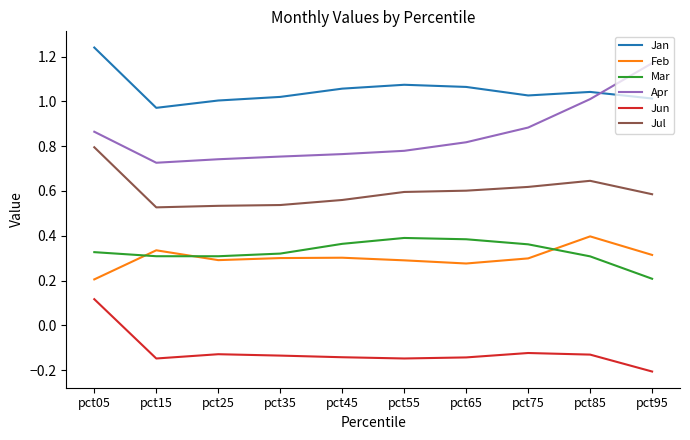

Is it true that Feb equals 0.3 at pct35?

True